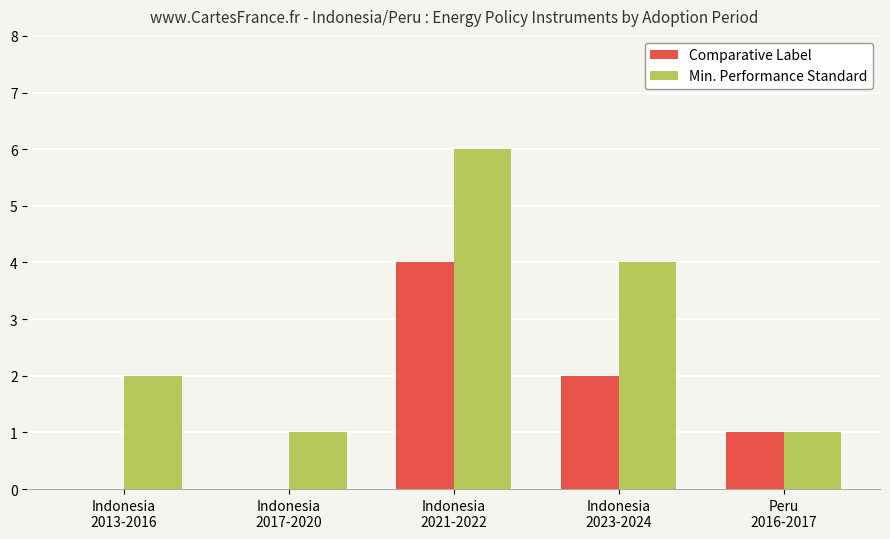

How many categories are shown in the chart?

5